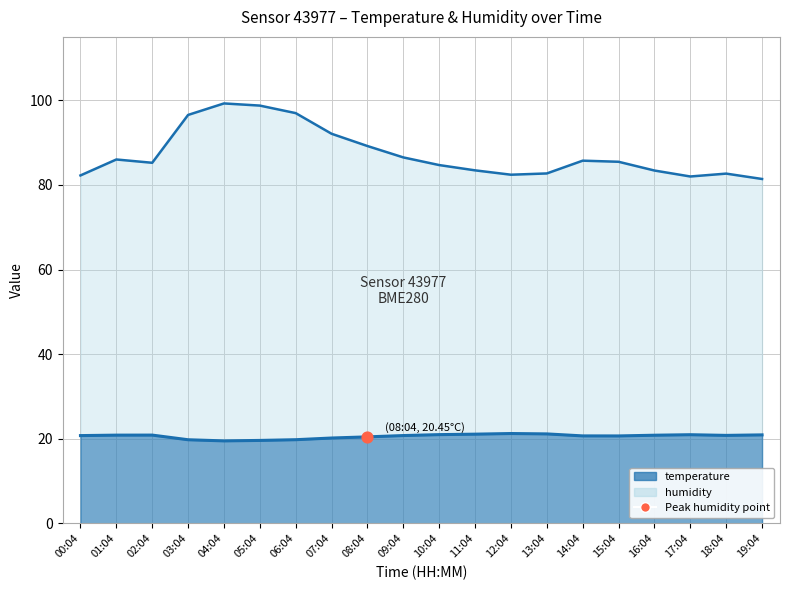

Is the value of humidity at 12:04 greater than the value of temperature at 09:04?

Yes